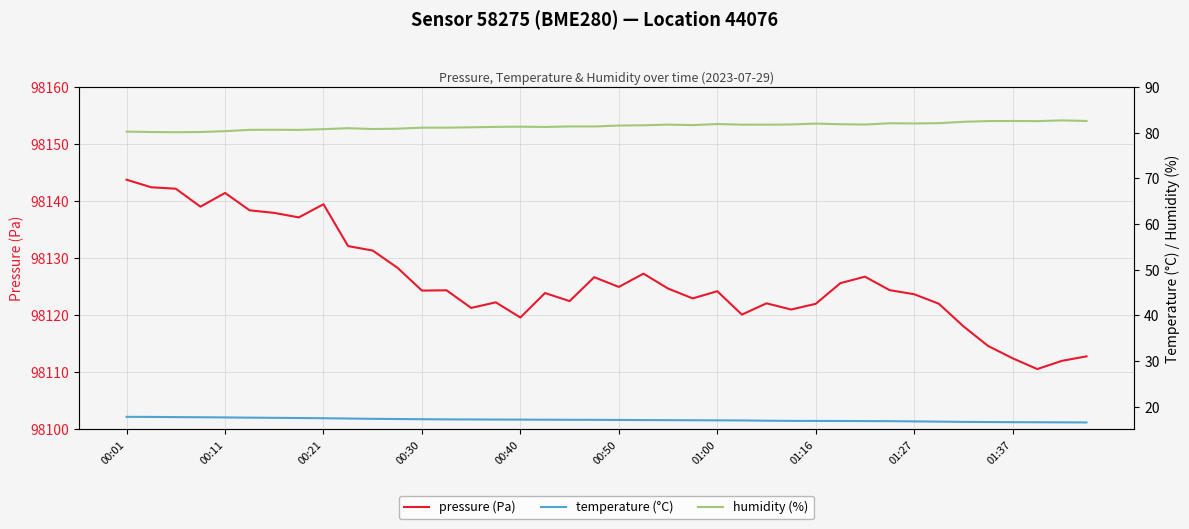

What is the minimum value for pressure (Pa)?

98110.6